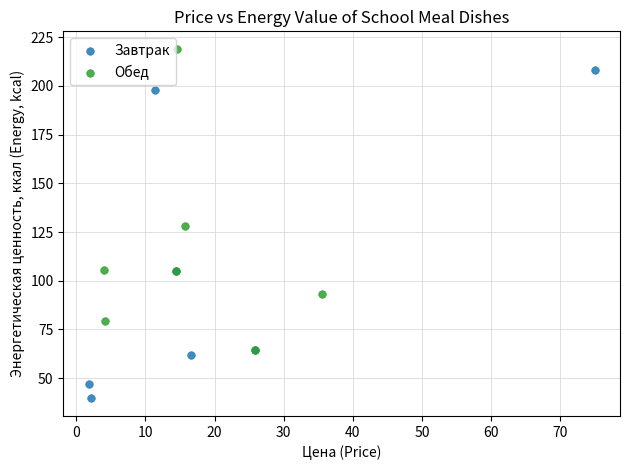

Which series has the widest spread of Y values?

Завтрак